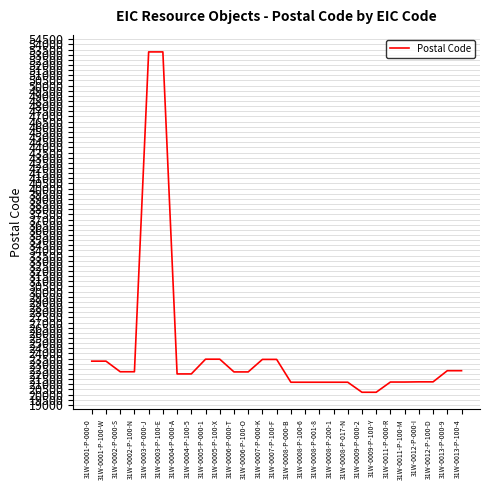

The value at 31W-0008-P-017-N is 32868. True or false?

False